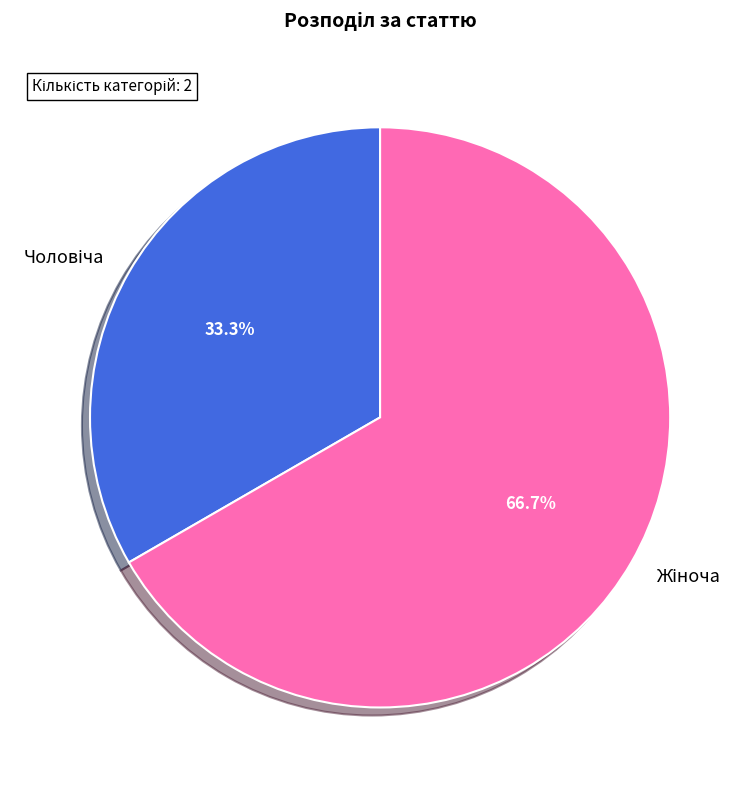

Does any single category account for the majority?

Yes